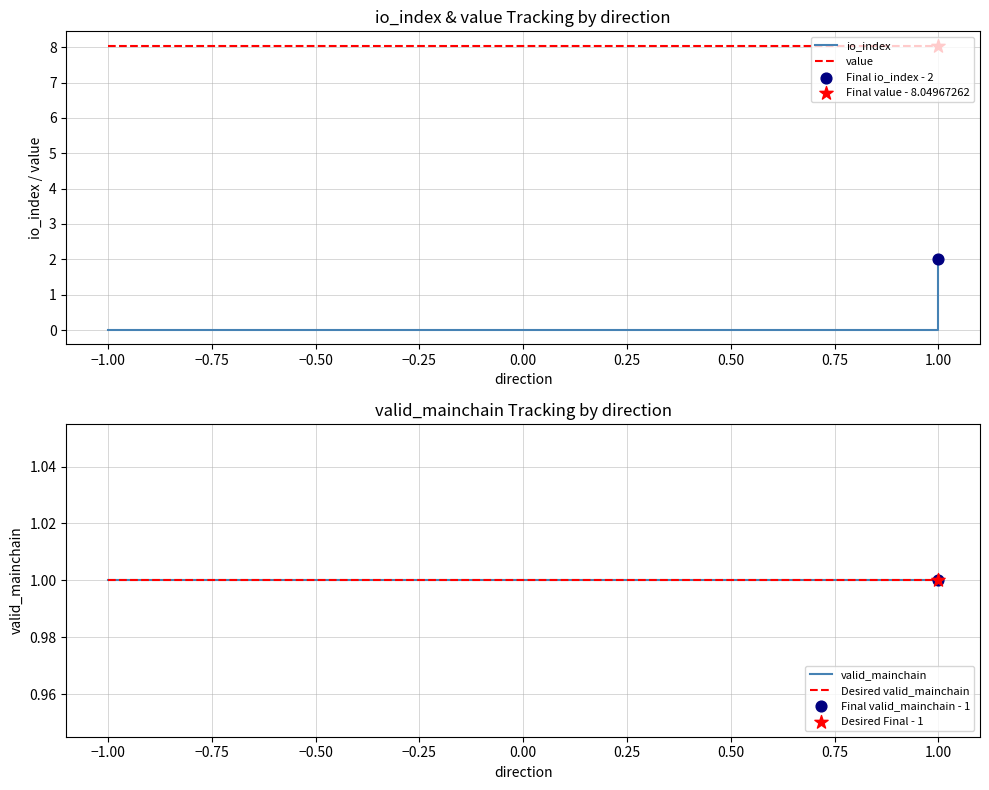

What is the total value across all series at −1.00?

10.0